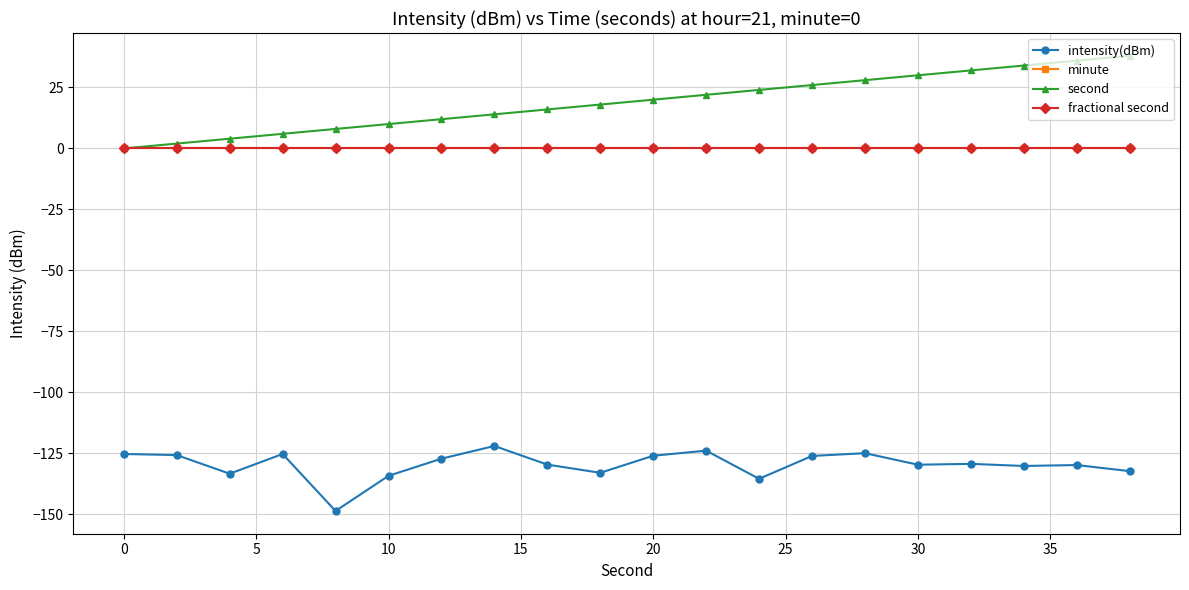

Is this an area chart (filled region under the line)?

No